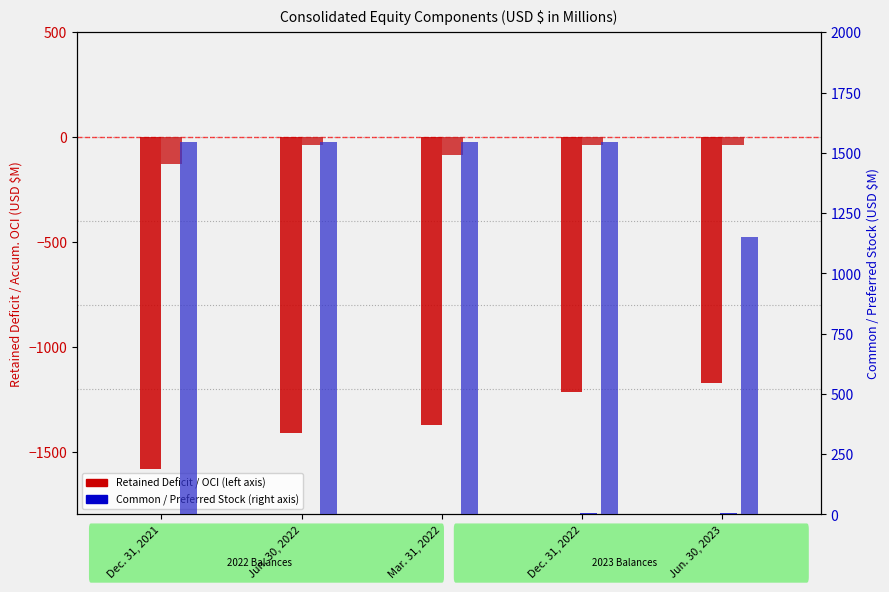

How many groups of bars are there?

5